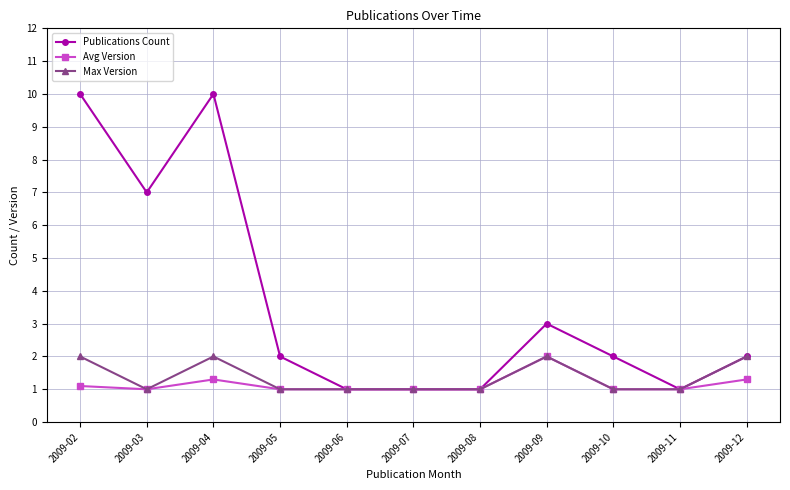

Which series has the widest spread of values?

Publications Count